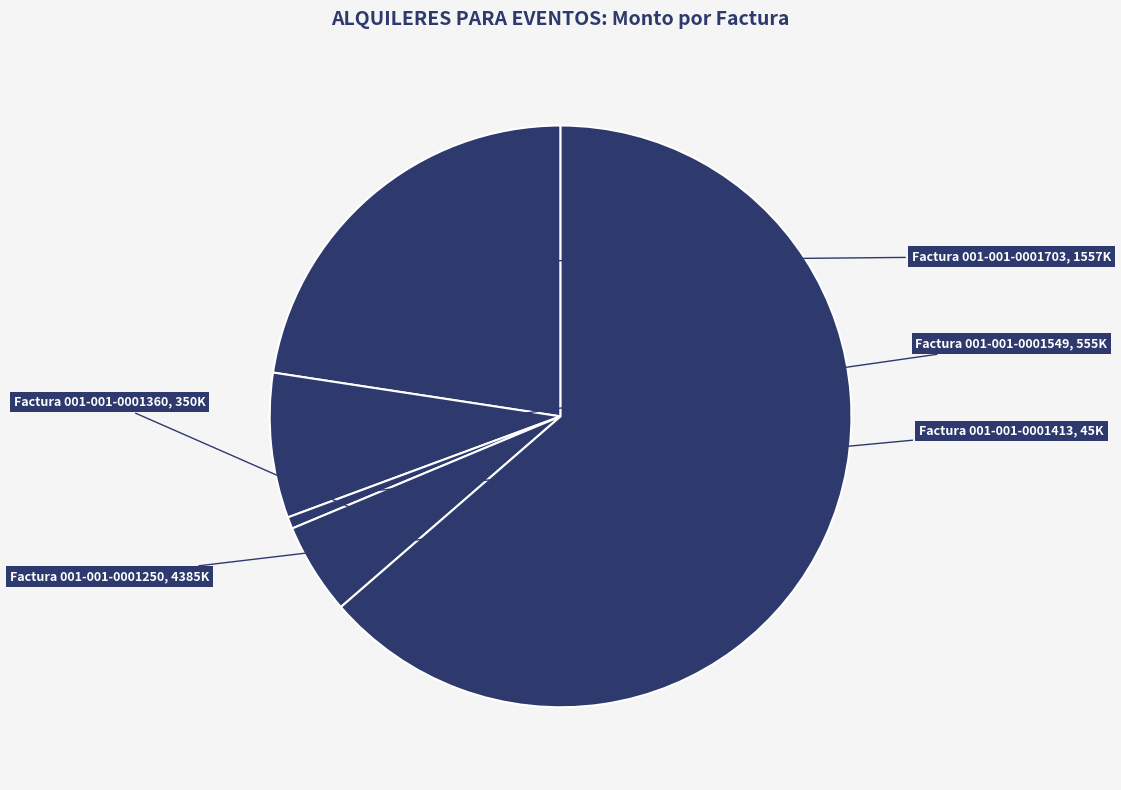

Between Factura 001-001-0001703 and Factura 001-001-0001250, which is larger?

Factura 001-001-0001250